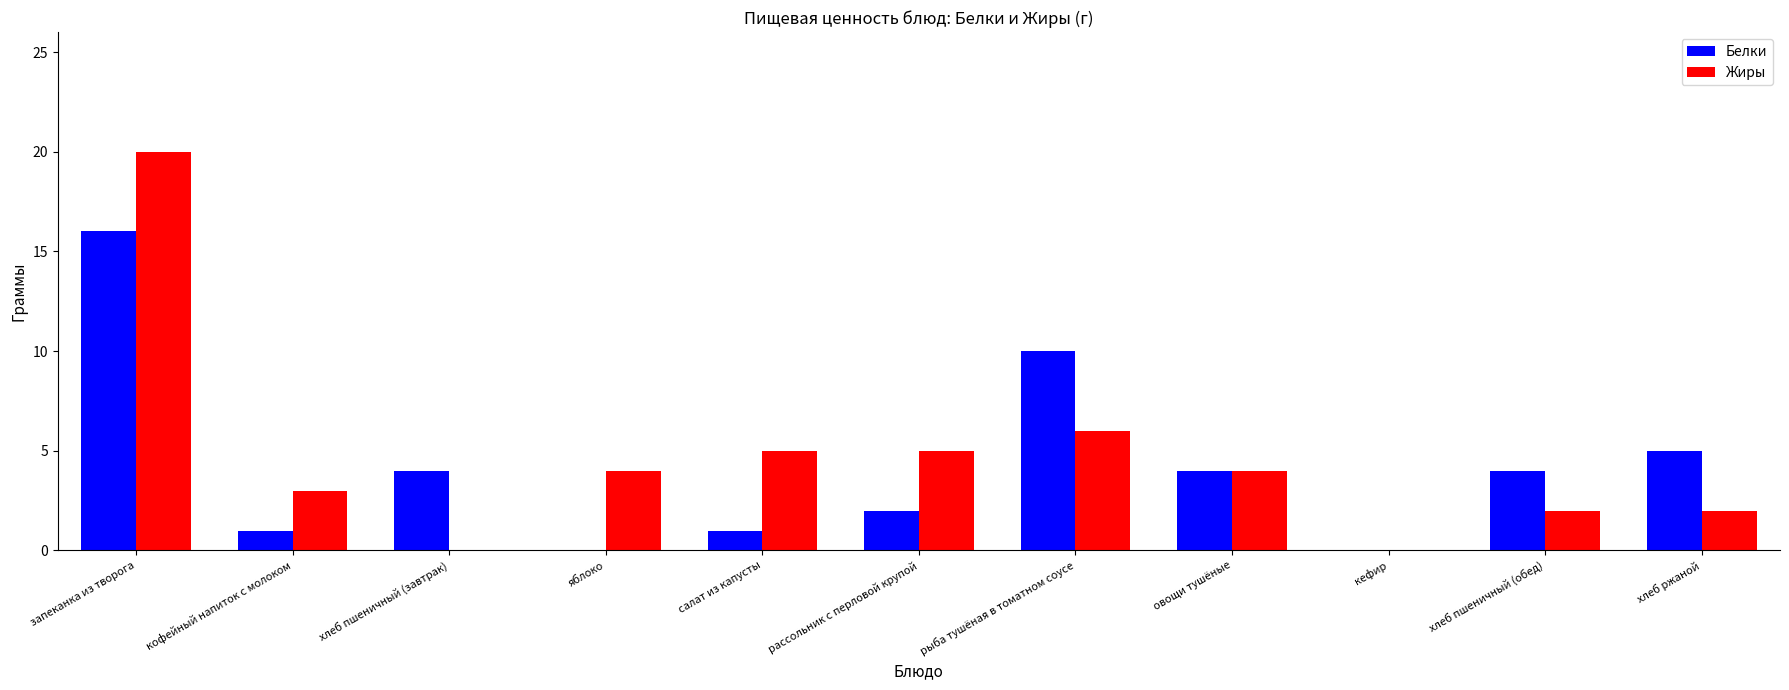

At which label does Белки reach its peak?

запеканка из творога